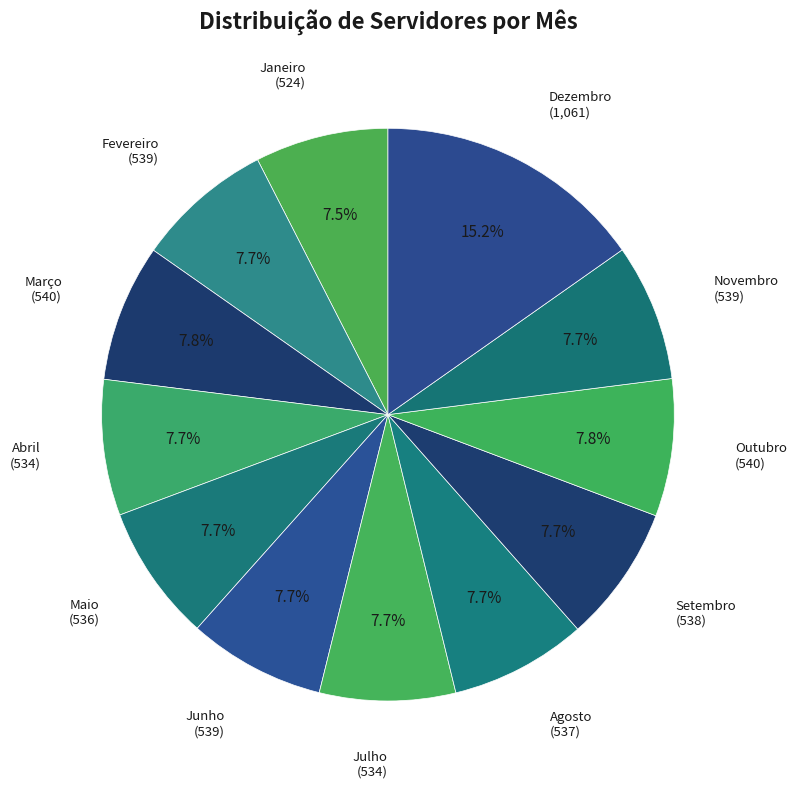

Count the number of slices in the pie.

12